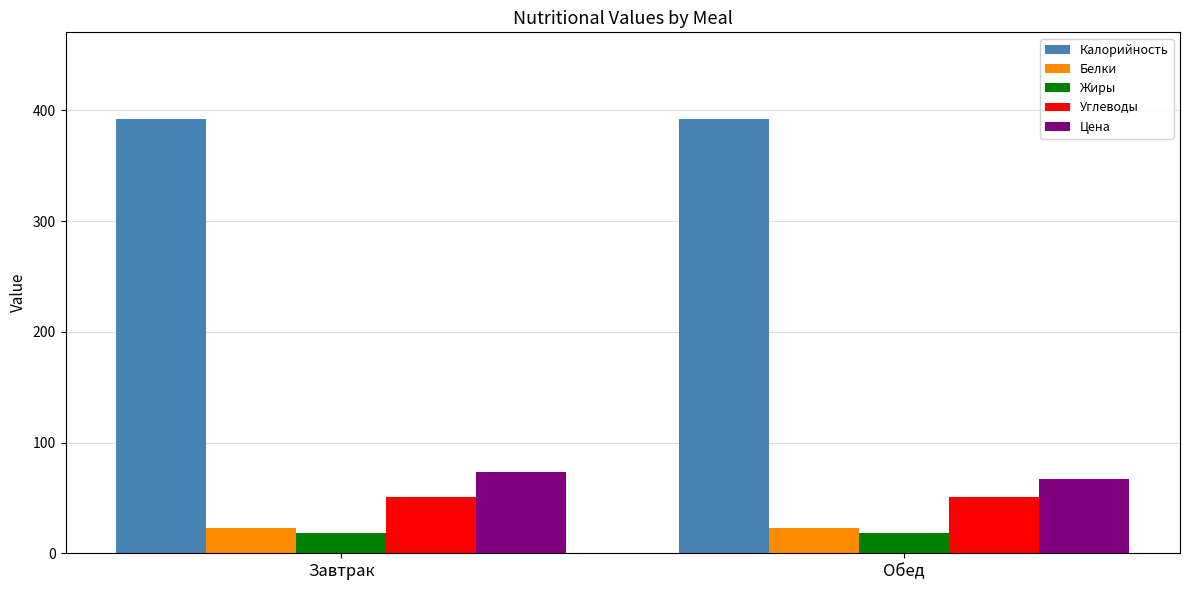

Reading left to right, list all the values displayed in this chart.

Калорийность: 392.0	392.0
Белки: 23.0	23.0
Жиры: 18.0	18.0
Углеводы: 51.0	51.0
Цена: 73.1	66.8